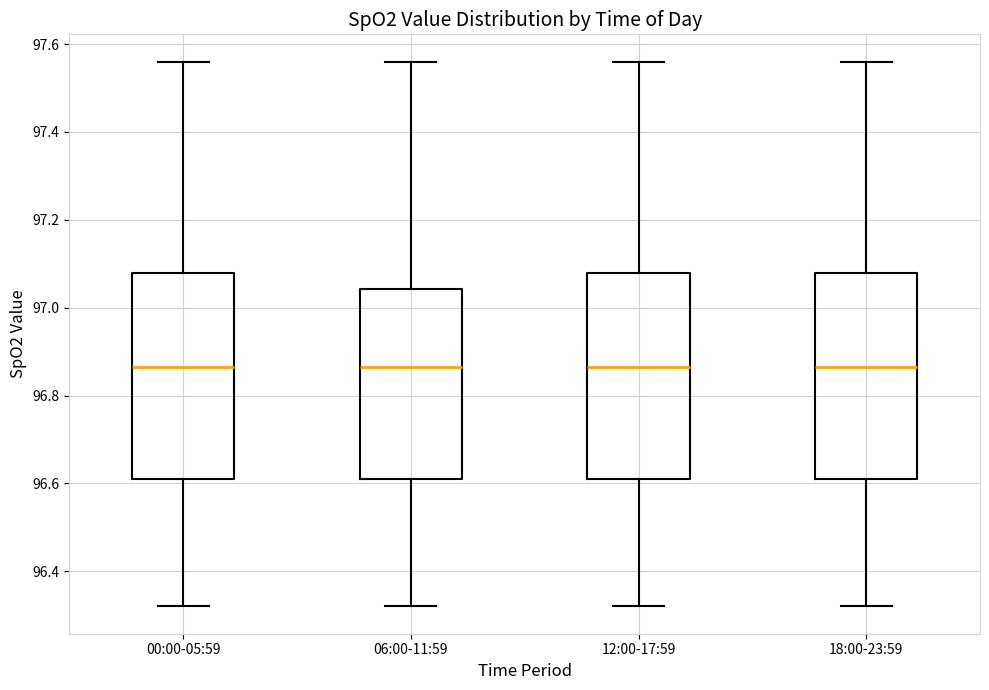

Where is the lower edge of the box for 00:00-05:59 on the y-axis? The values are not printed on the chart, so give them approximately, as read against the axis.

96.62